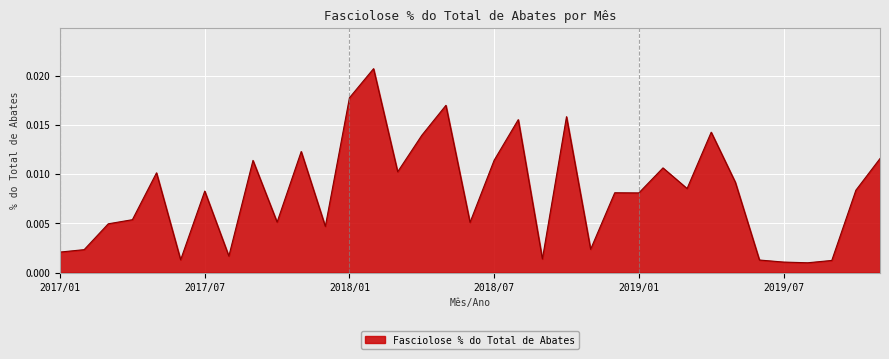

How many interior local peaks (higher than both neighbors) does the data have?

11